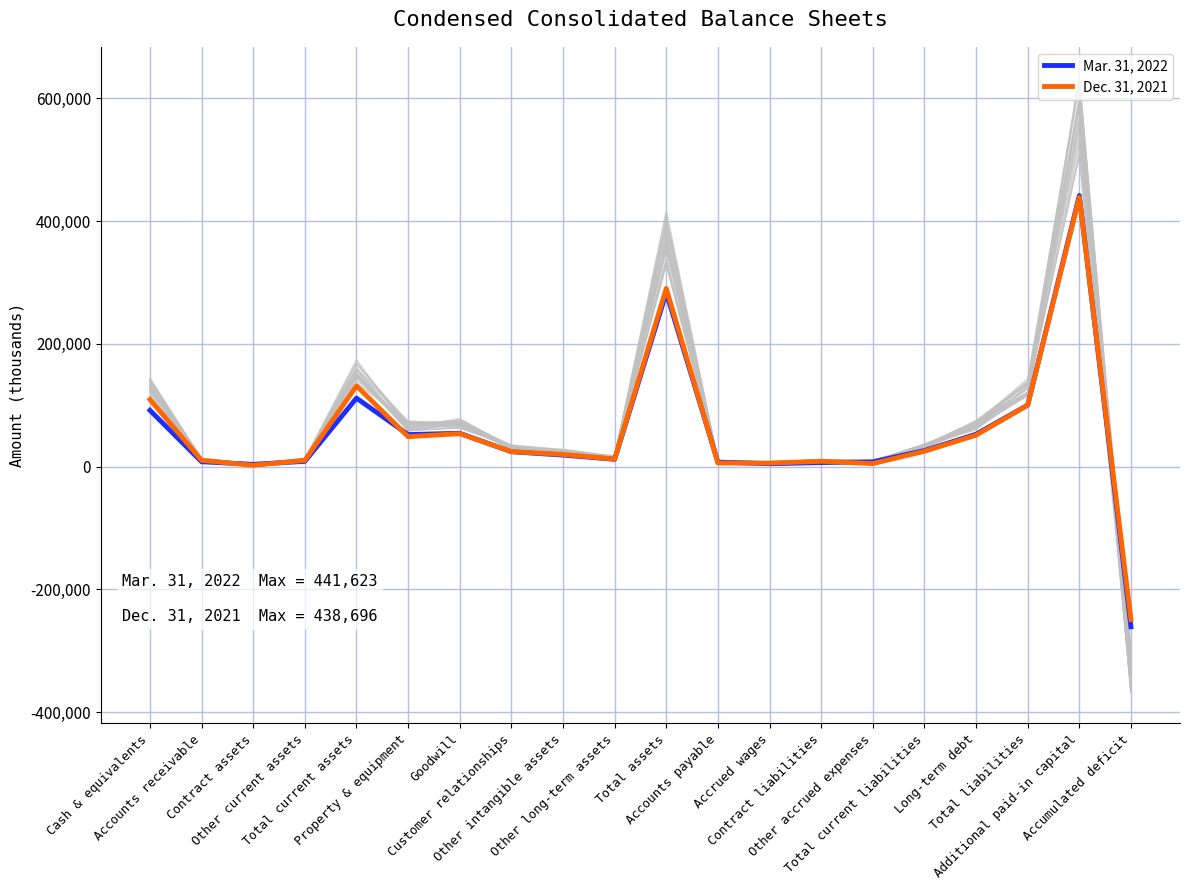

Reading right to left, what are all the values shown in this chart?

Mar. 31, 2022: Accumulated deficit=-261028	Additional paid-in capital=441623	Total liabilities=100177	Long-term debt=52682	Total current liabilities=26042	Other accrued expenses=7742	Contract liabilities=6483	Accrued wages=4597	Accounts payable=7220	Total assets=283378	Other long-term assets=11767	Other intangible assets=18707	Customer relationships=24091	Goodwill=54245	Property & equipment=52071	Total current assets=111494	Other current assets=8451	Contract assets=3630	Accounts receivable=7821	Cash & equivalents=91592
Dec. 31, 2021: Accumulated deficit=-249236	Additional paid-in capital=438696	Total liabilities=99987	Long-term debt=51124	Total current liabilities=24920	Other accrued expenses=4823	Contract liabilities=8627	Accrued wages=5646	Accounts payable=5824	Total assets=290194	Other long-term assets=12136	Other intangible assets=19765	Customer relationships=24388	Goodwill=53627	Property & equipment=48704	Total current assets=131574	Other current assets=10071	Contract assets=2084	Accounts receivable=10163	Cash & equivalents=109256